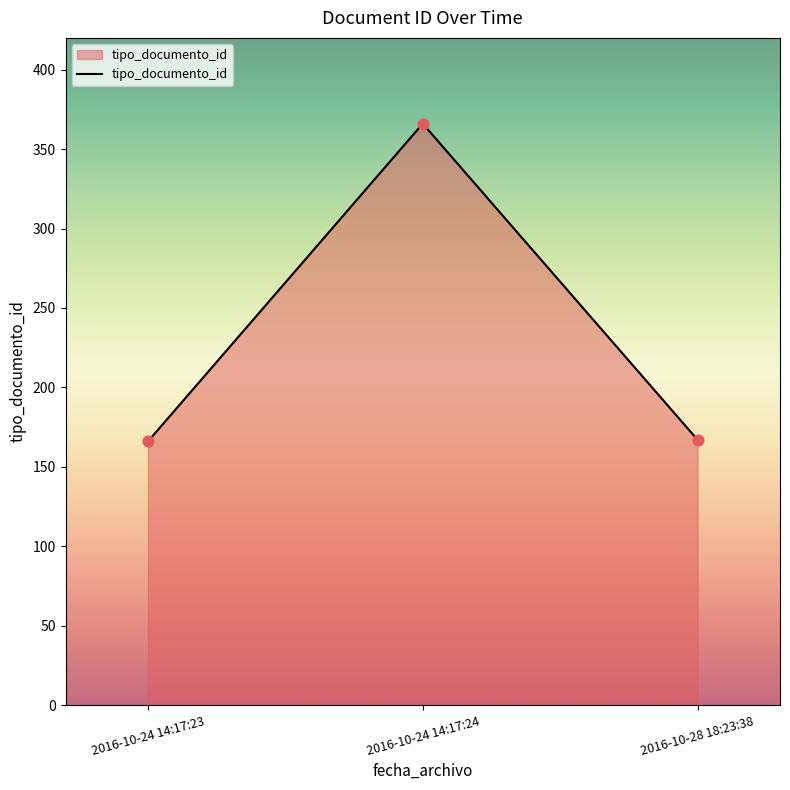

Approximately how many times larger is the value at 2016-10-24 14:17:23 compared to 2016-10-28 18:23:38?

1.0